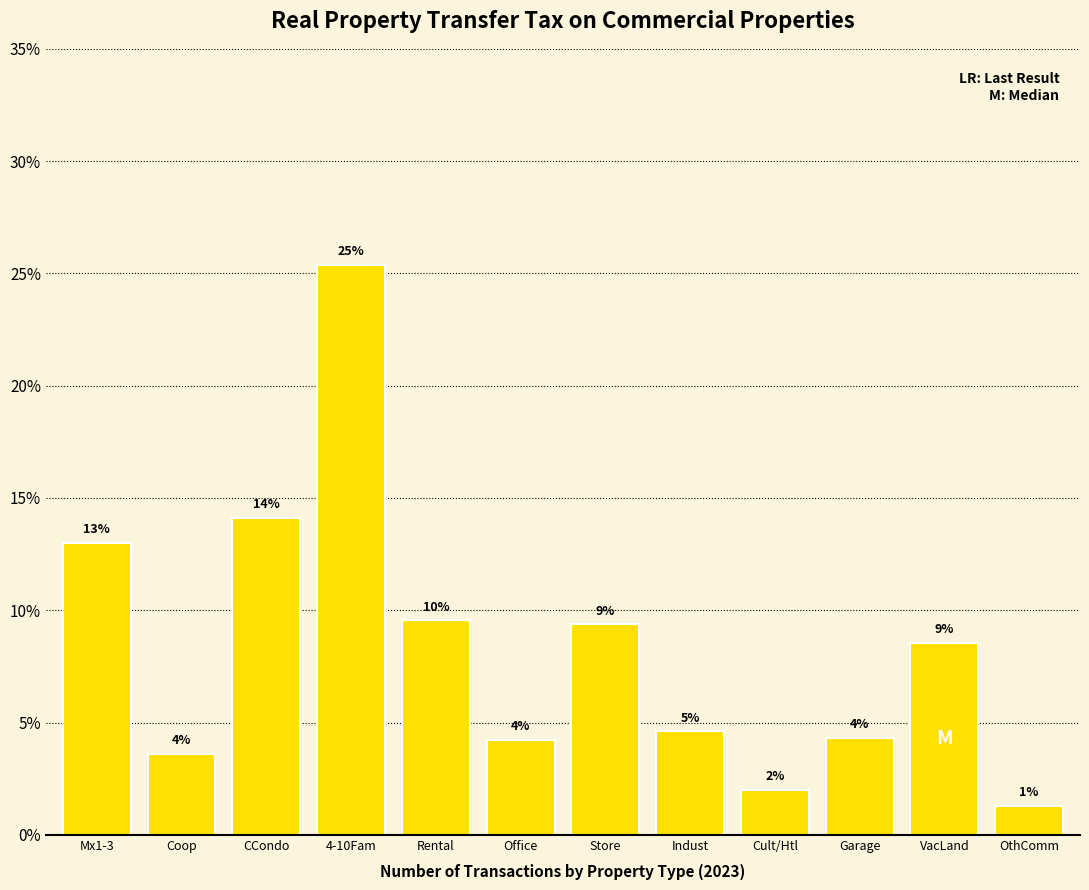

Are the bars horizontal?

No